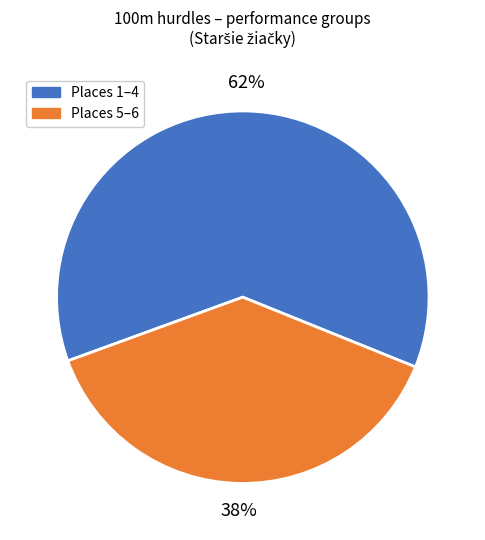

Is it true that Places 1–4 is 52% of the pie?

False